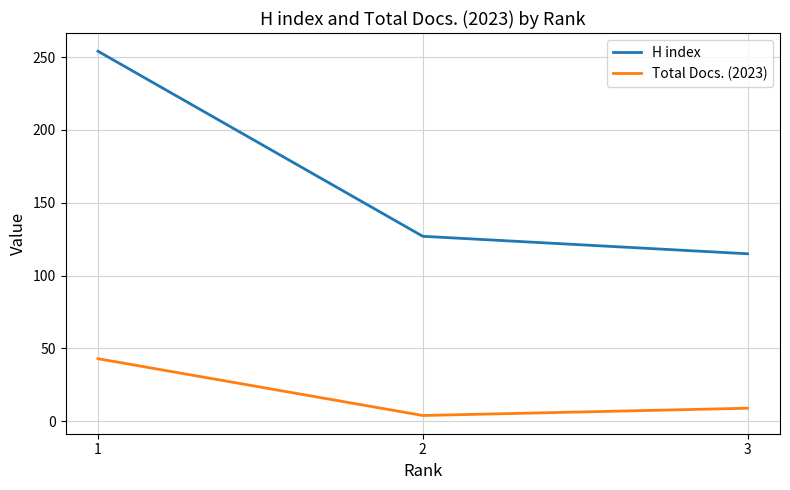

What is the lowest value of the Total Docs. (2023) series?

4